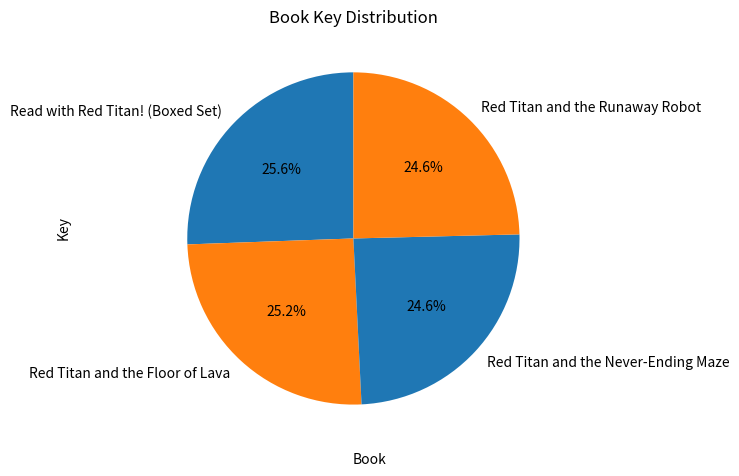

True or false: Red Titan and the Runaway Robot accounts for 32% of the total.

False